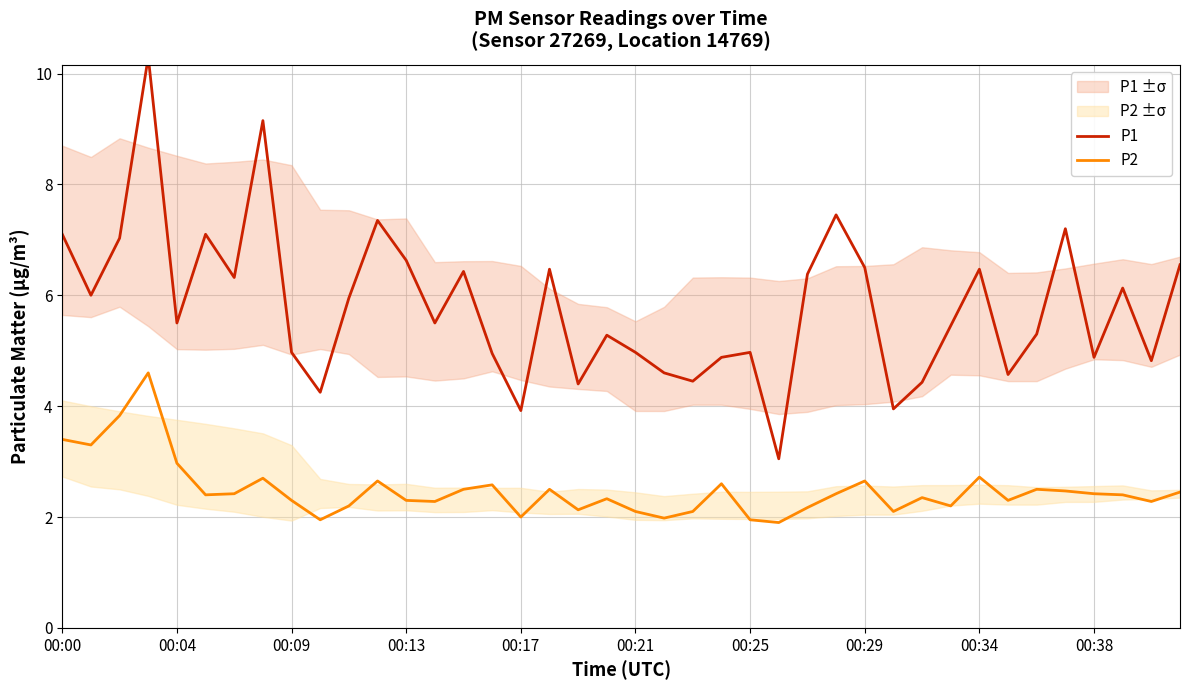

What is the lowest value of the P2 series?

1.9